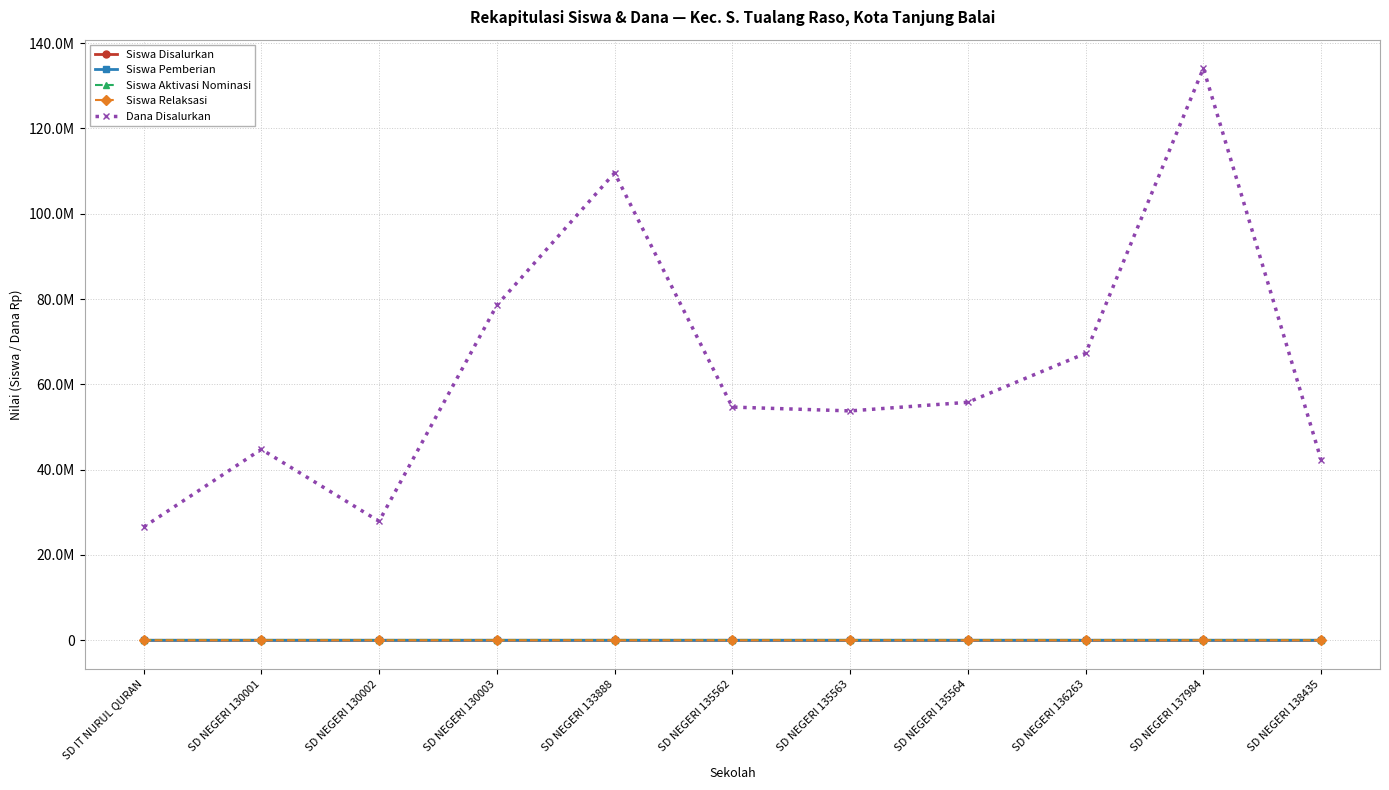

How many interior local valleys does the Dana Disalurkan series have?

2